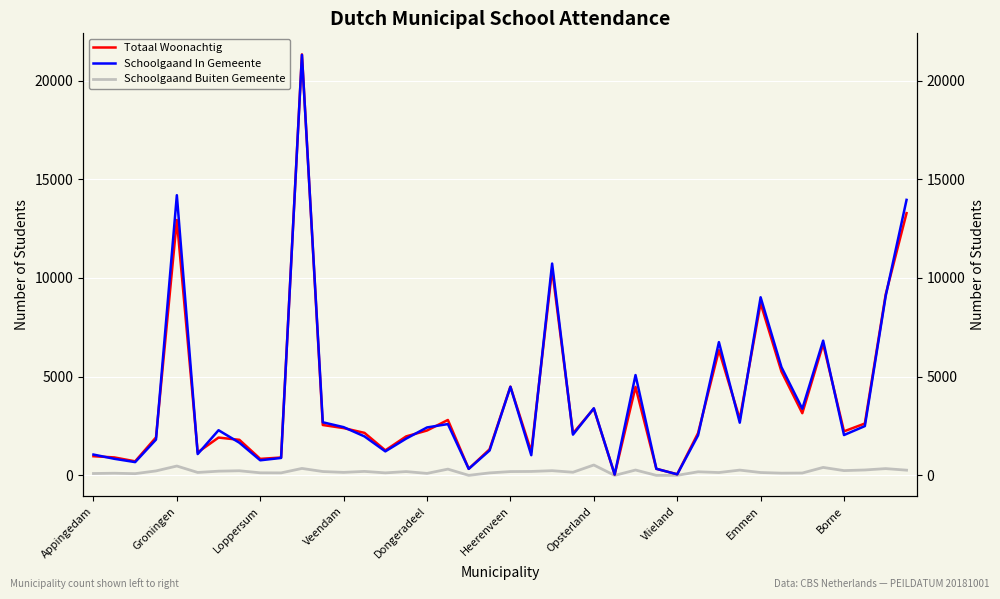

Which series changed the most between Veendam and Borne?

Schoolgaand In Gemeente